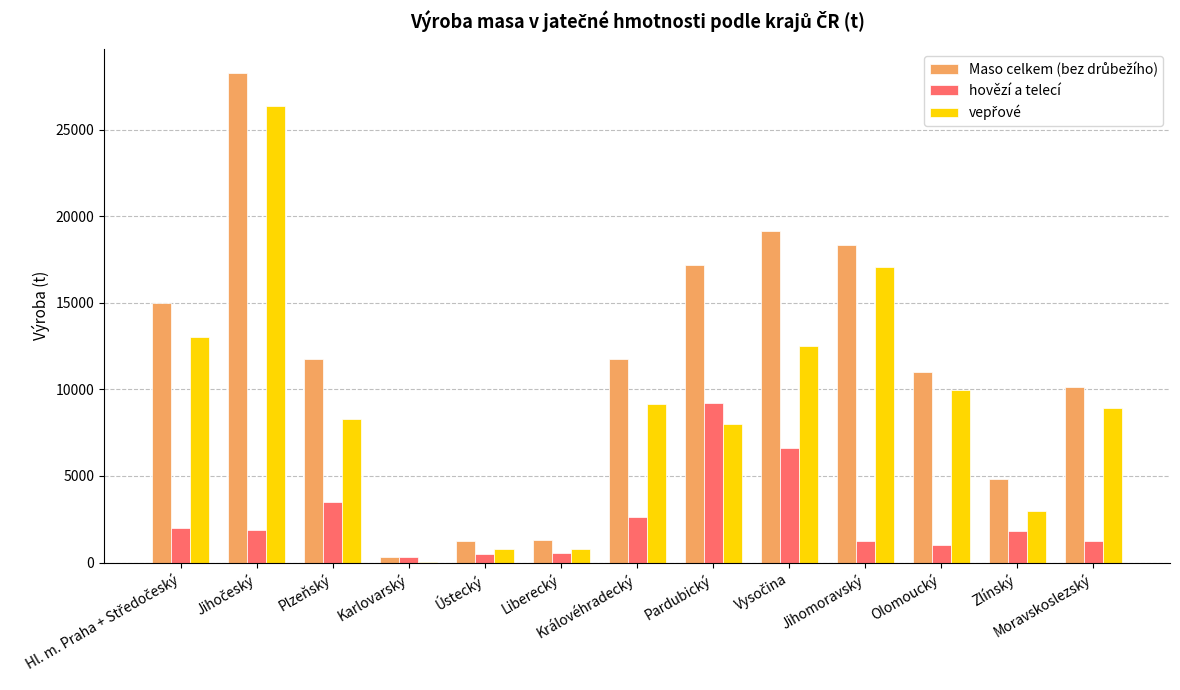

What is the sum of all hovězí a telecí values?

32359